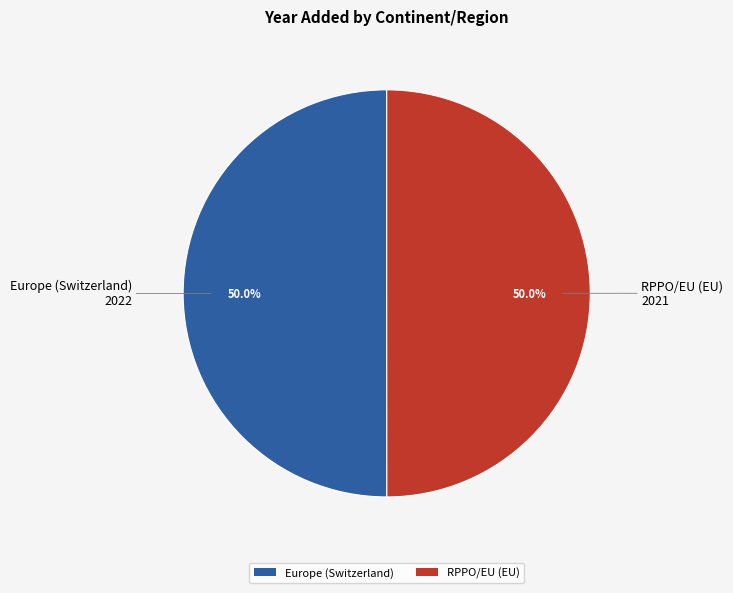

How much of the chart is everything except RPPO/EU (EU)?

50.0%